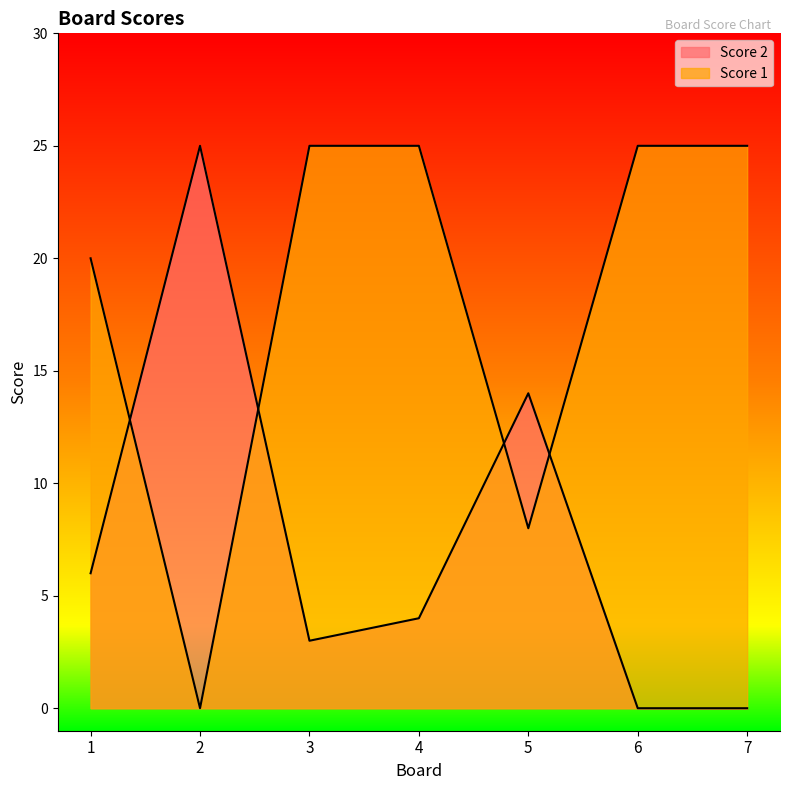

What is the value of the Score 1 point at the 3rd from the left?

25